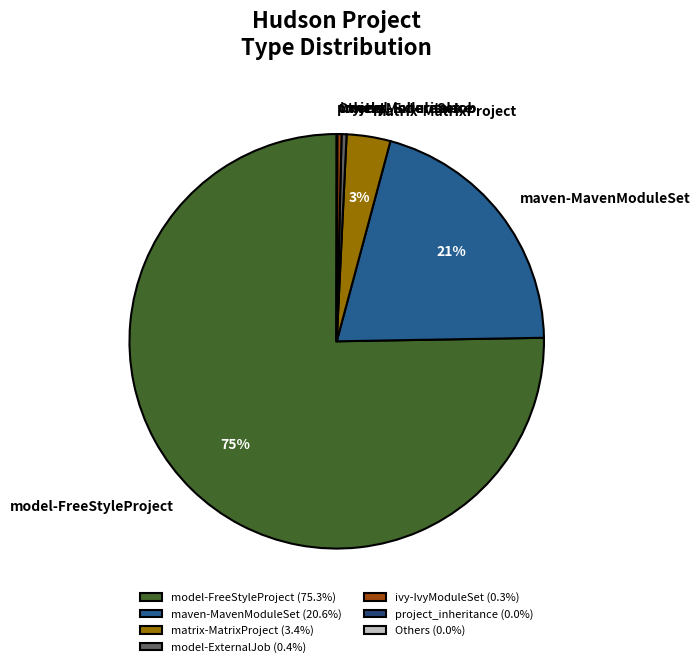

To the nearest percent, what is the average slice percentage?

14%